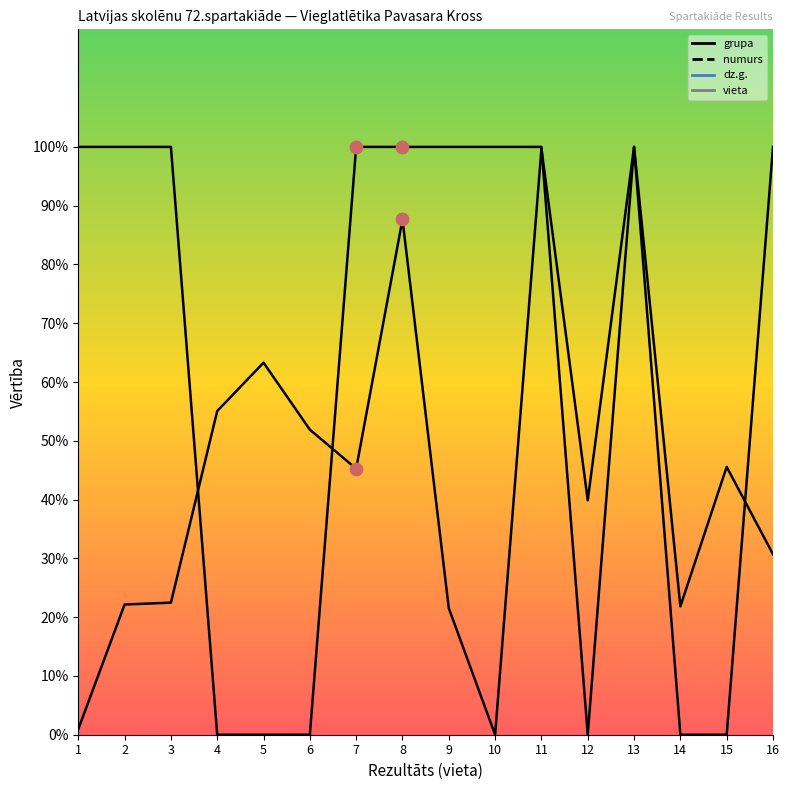

At how many categories does at least one series exceed 79?

10